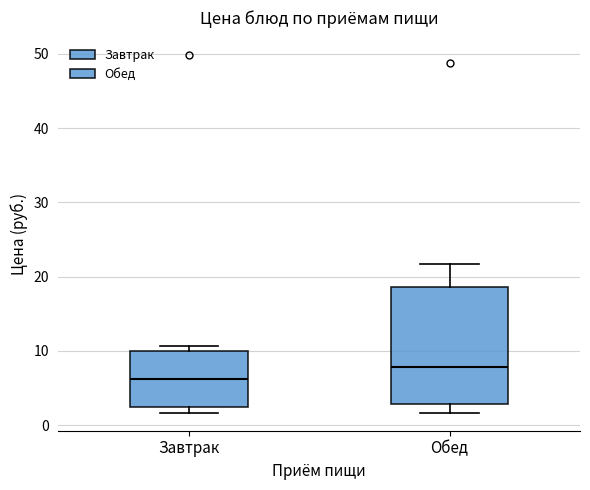

Reading left to right, transcribe this box plot: for each box, give where its median line is, the range the box spans, and where its two whiskers end, as read against the y-axis. The values are not printed on the chart, so give them approximately, as read against the axis.

Завтрак: median 6, box 2 to 10, whiskers 2 (just below the box's lower edge) to 11
Обед: median 8, box 3 to 19, whiskers 2 to 22